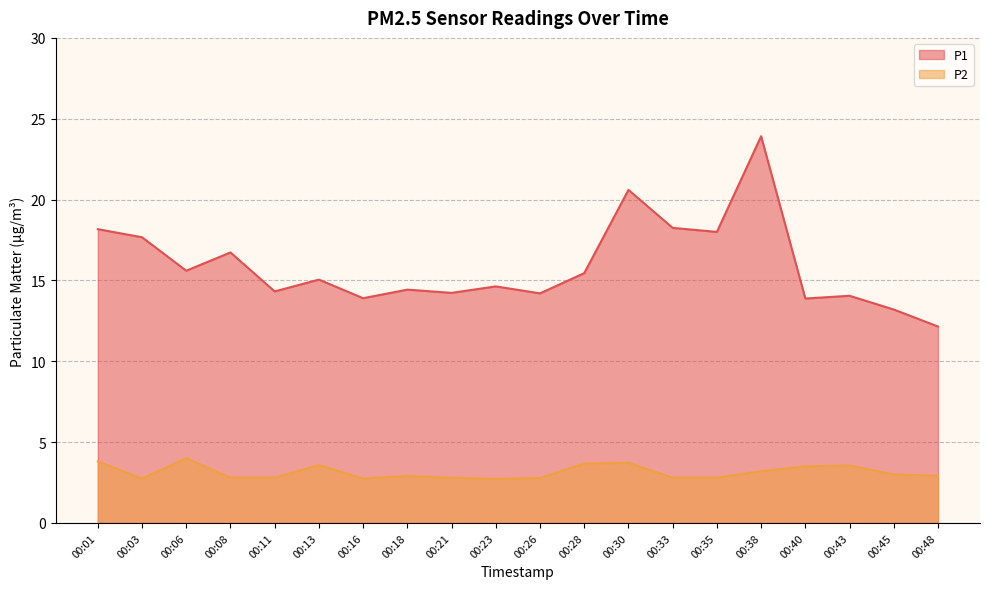

Where is P2 nearest to the value 3?

00:45